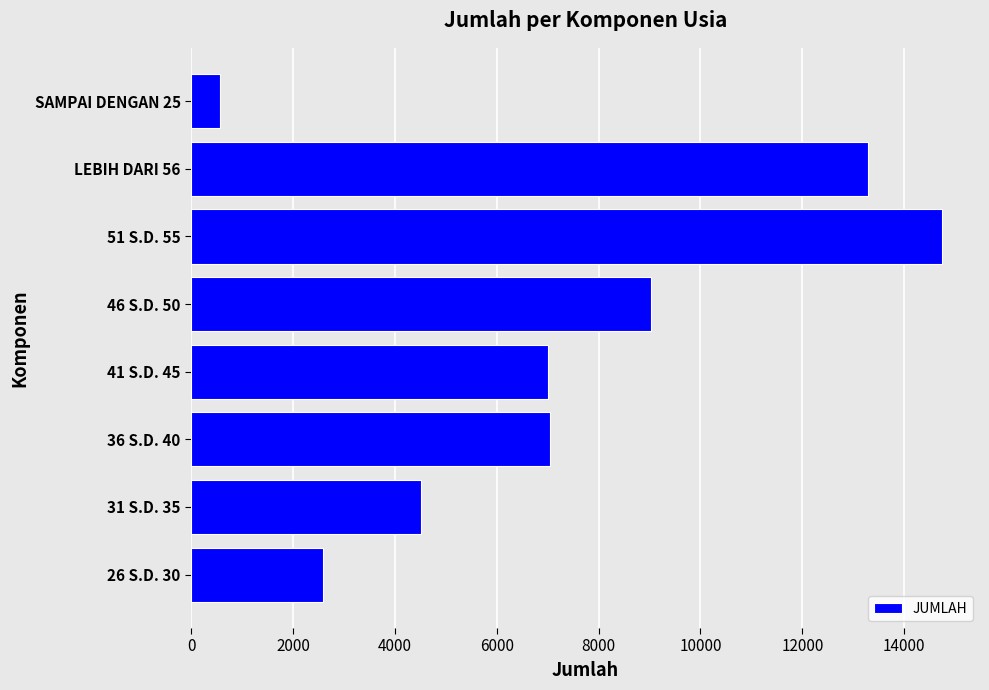

What is the difference between the values at SAMPAI DENGAN 25 and LEBIH DARI 56?

12728